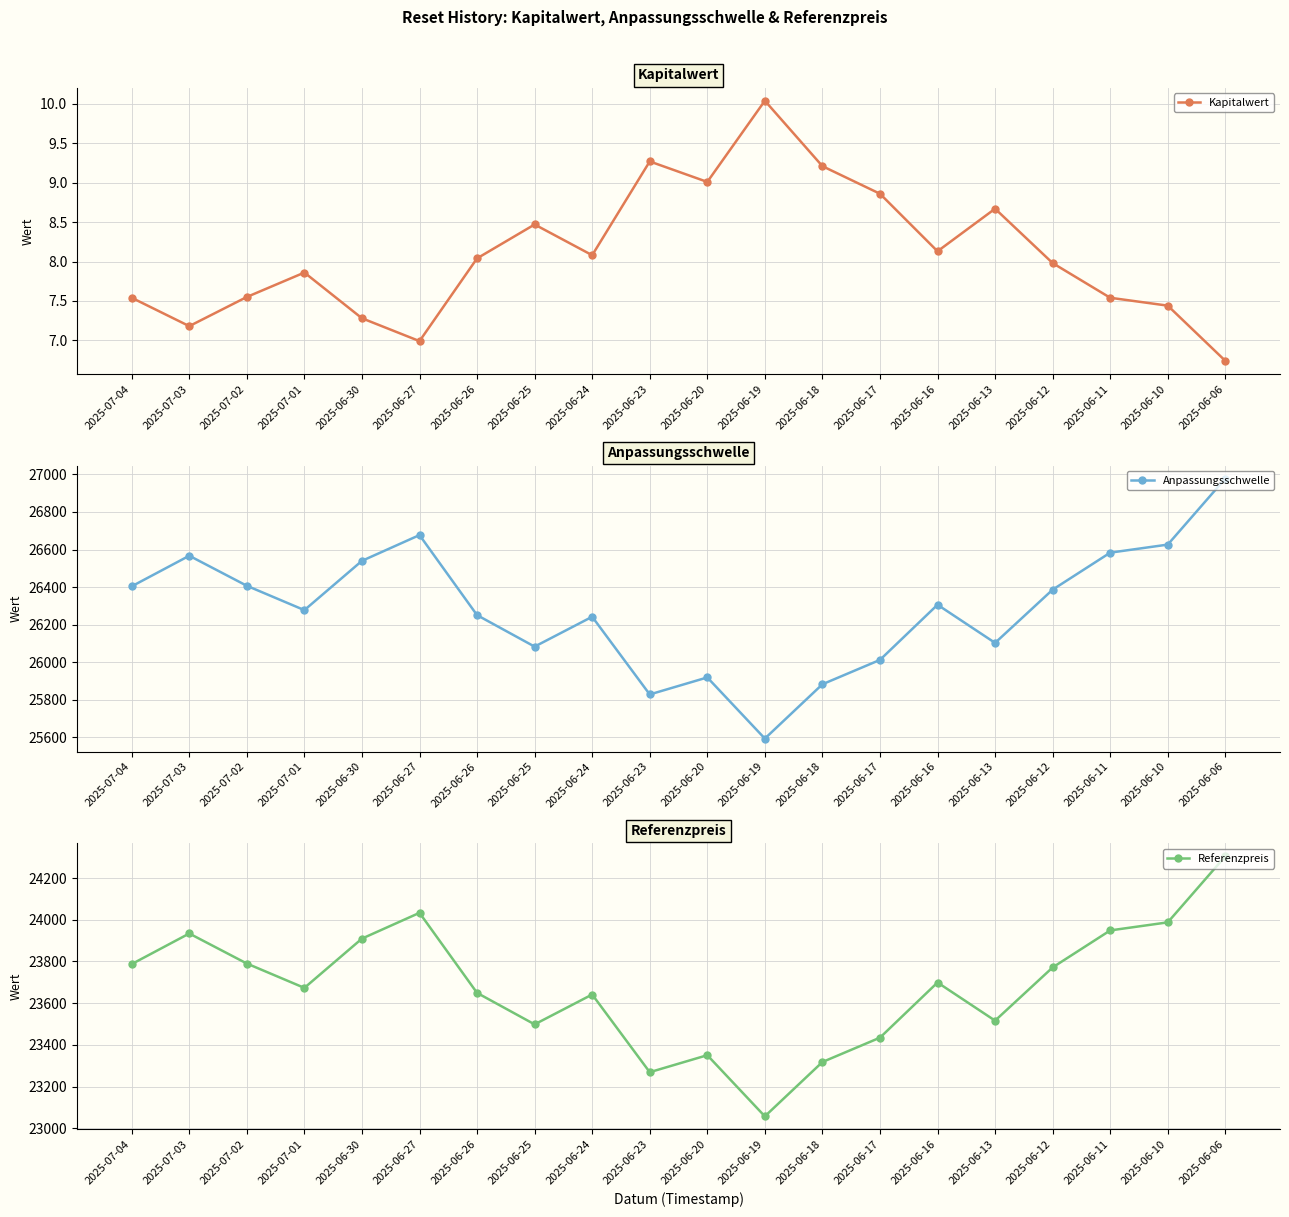

At how many categories does at least one series exceed 17541?

20